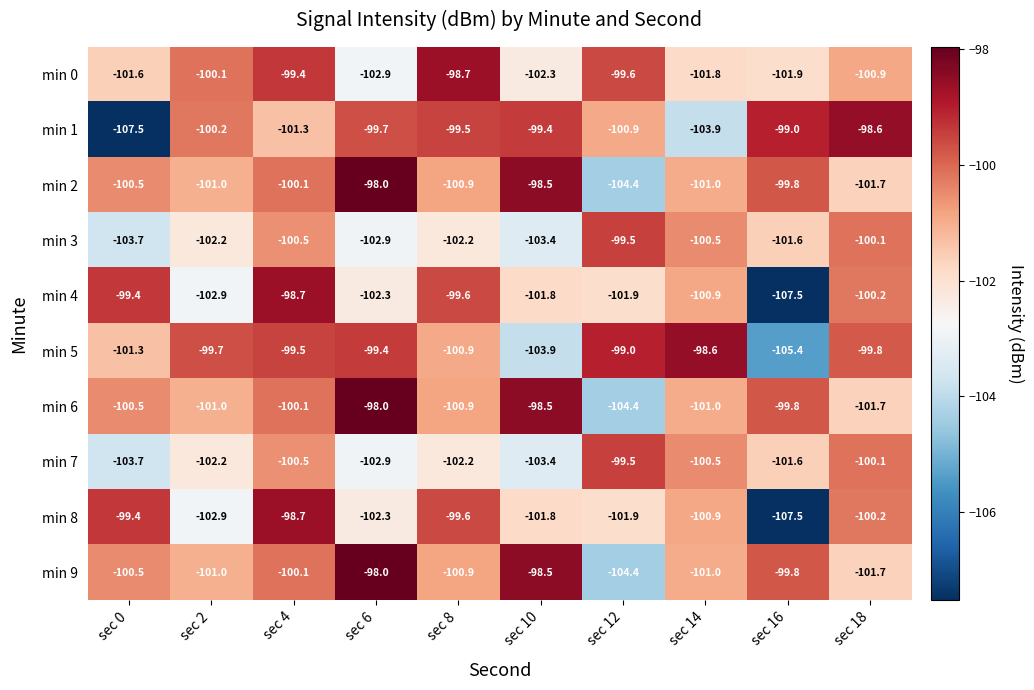

What is the sum of all min 7 values?

-1016.6